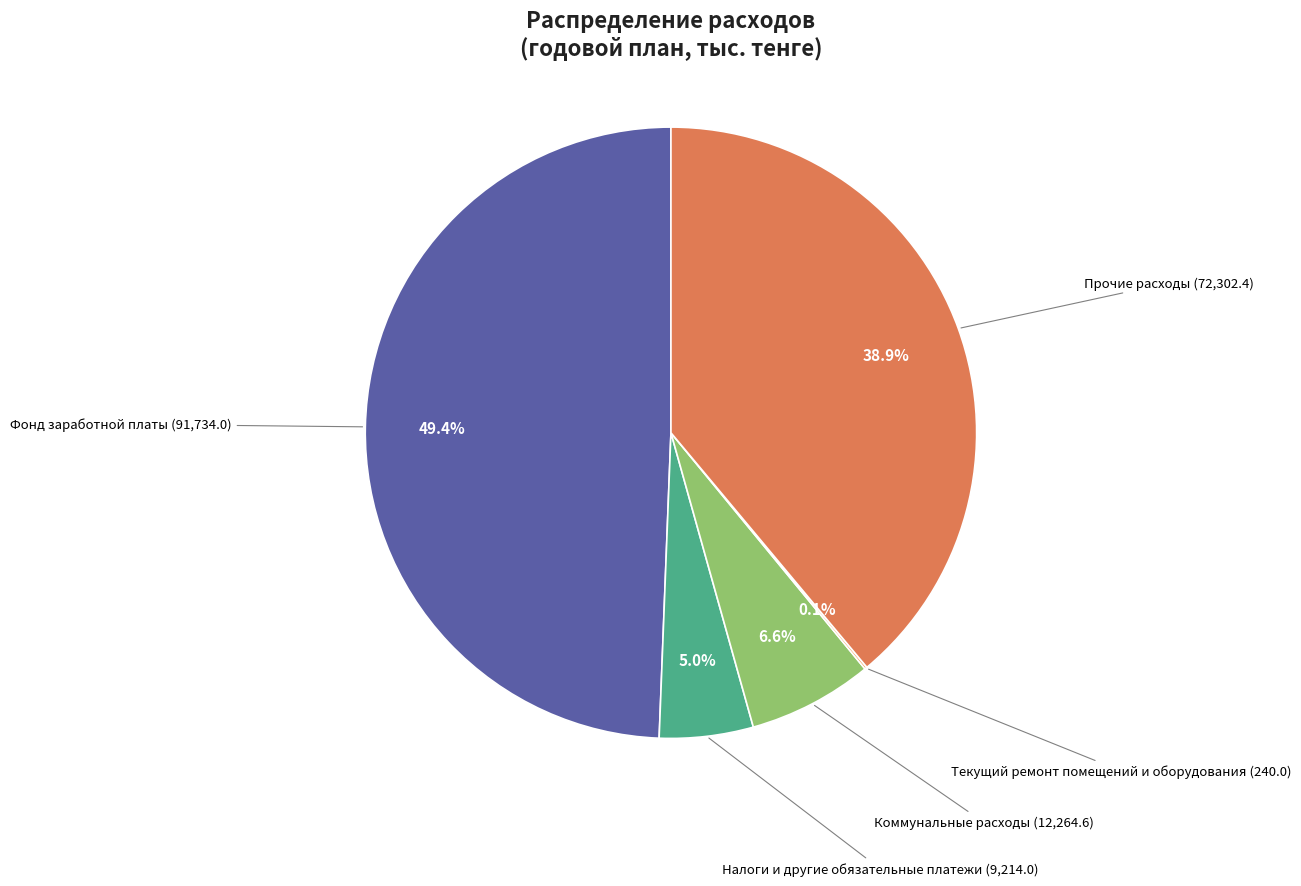

To the nearest percent, what is the average slice percentage?

20%